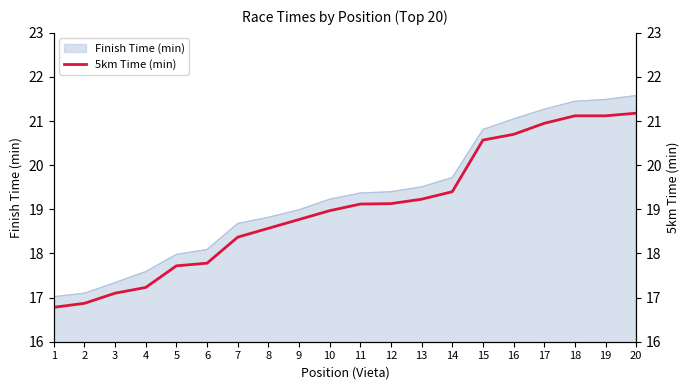

The value of Finish Time (min) at 1 is 27.7. True or false?

False